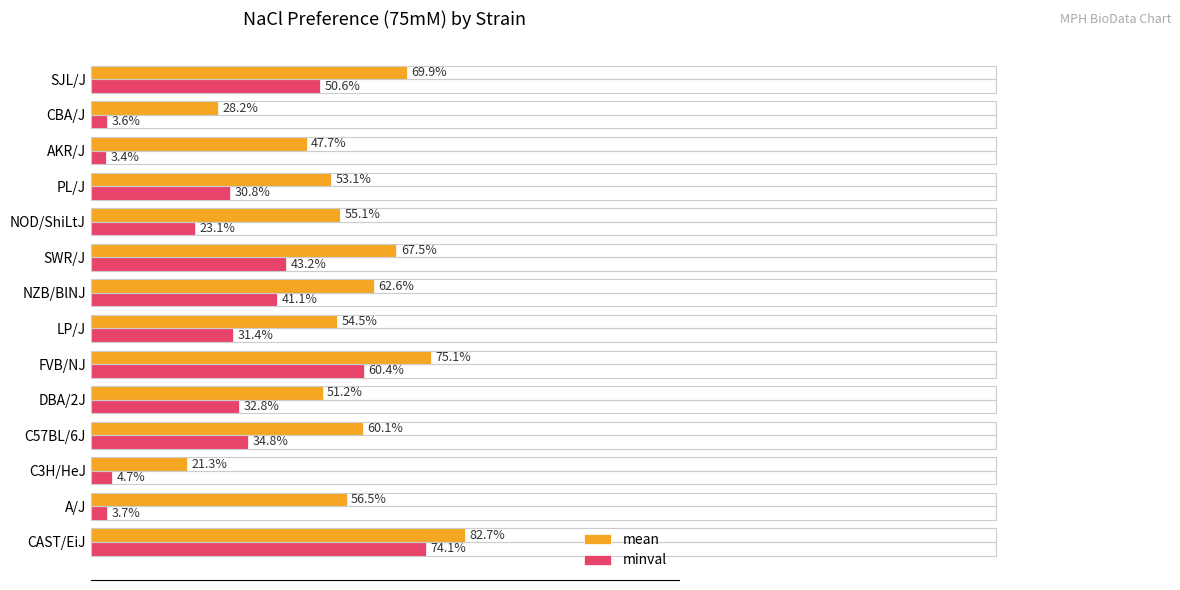

Rank the series by their maximum value, from highest to lowest.

mean, minval